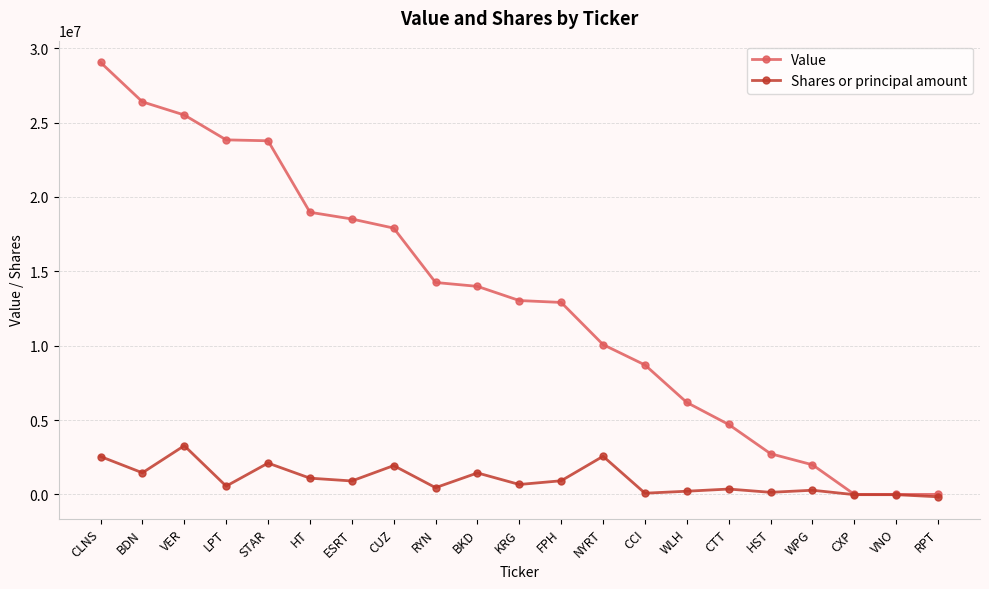

What value does the Value series have at CLNS?

29050000